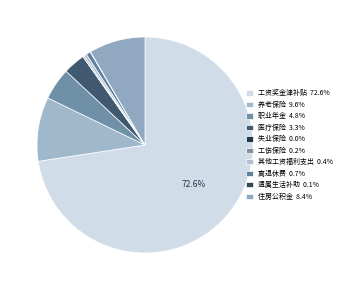

What percentage do 离退休费 and 工资奖金津补贴 together represent?

73.2%